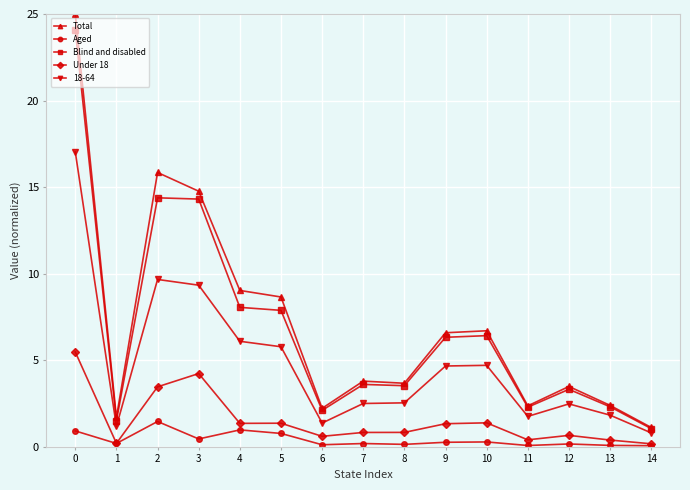

What is the value of the Aged point at the 1st from the left?

0.9